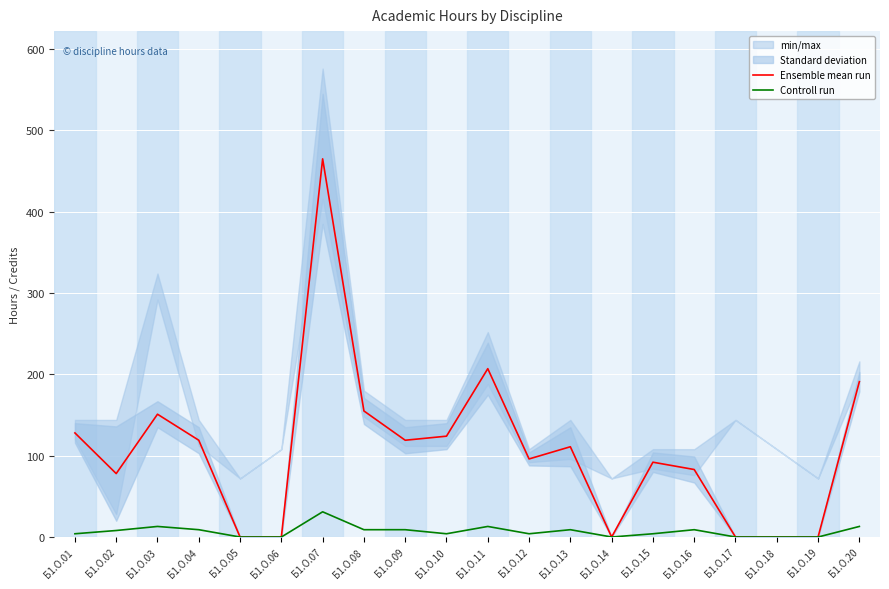

In Controll run, how many points are lower than both neighbors (excluding endpoints)?

3